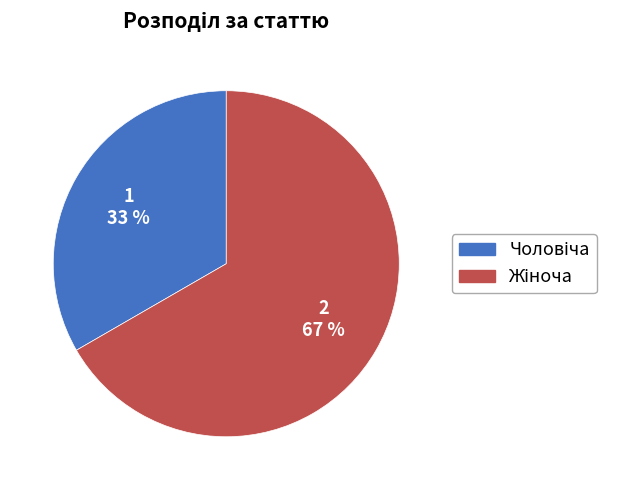

To the nearest percent, what is the average slice percentage?

50%